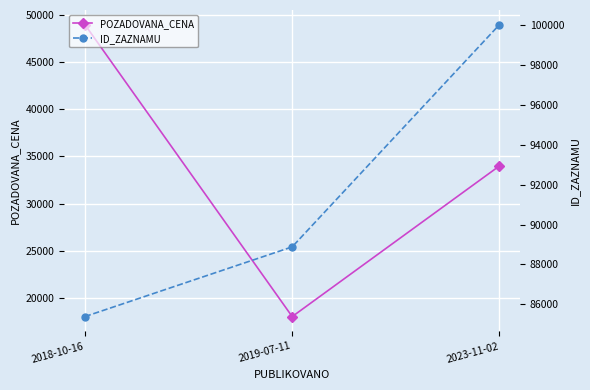

Reading left to right, extract all data points from this chart.

POZADOVANA_CENA: 2018-10-16=49000	2019-07-11=18000	2023-11-02=34000
ID_ZAZNAMU: 2018-10-16=85387	2019-07-11=88880	2023-11-02=100016